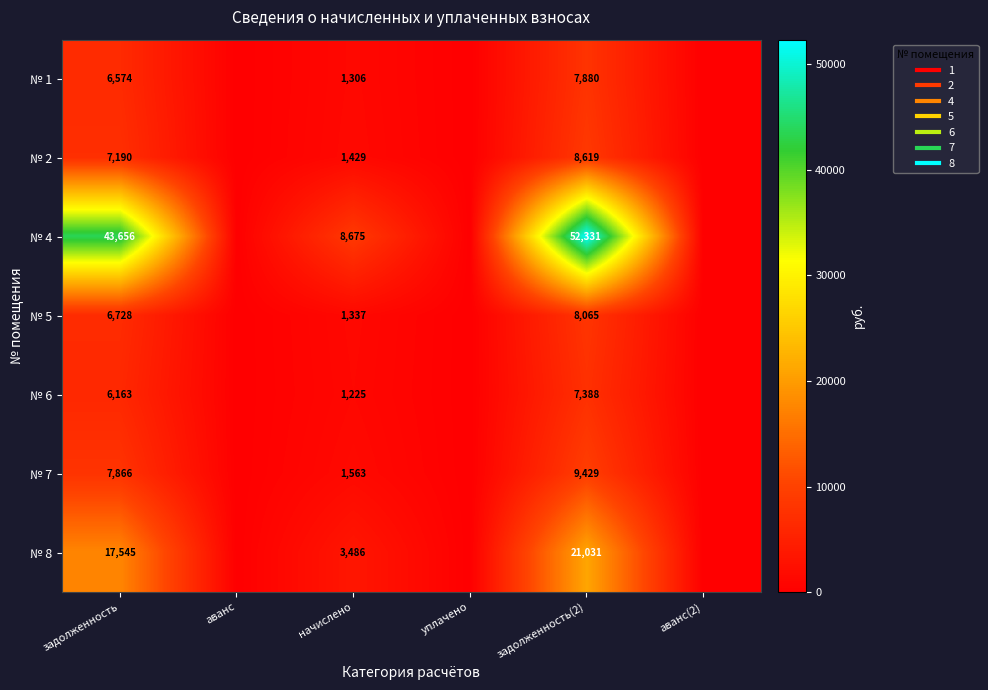

Read the № 5 value at задолженность.

6728.2